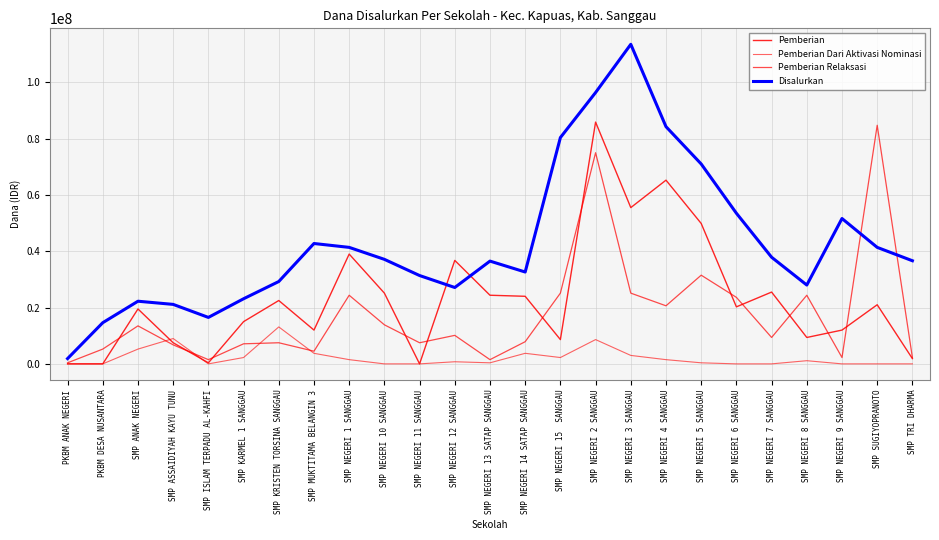

List the labels in order of Pemberian Dari Aktivasi Nominasi value, largest first.

SMP KRISTEN TORSINA SANGGAU, SMP ASSAIDIYAH KAYU TUNU, SMP NEGERI 2 SANGGAU, SMP ANAK NEGERI, SMP MUKTITAMA BELANGIN 3, SMP NEGERI 14 SATAP SANGGAU, SMP NEGERI 3 SANGGAU, SMP KARMEL 1 SANGGAU, SMP NEGERI 15  SANGGAU, SMP NEGERI 1 SANGGAU, SMP NEGERI 4 SANGGAU, SMP NEGERI 8 SANGGAU, SMP NEGERI 12 SANGGAU, SMP NEGERI 13 SATAP SANGGAU, SMP NEGERI 5 SANGGAU, PKBM ANAK NEGERI, PKBM DESA NUSANTARA, SMP ISLAM TERPADU AL-KAHFI, SMP NEGERI 10 SANGGAU, SMP NEGERI 11 SANGGAU, SMP NEGERI 6 SANGGAU, SMP NEGERI 7 SANGGAU, SMP NEGERI 9 SANGGAU, SMP SUGIYOPRANOTO, SMP TRI DHARMA